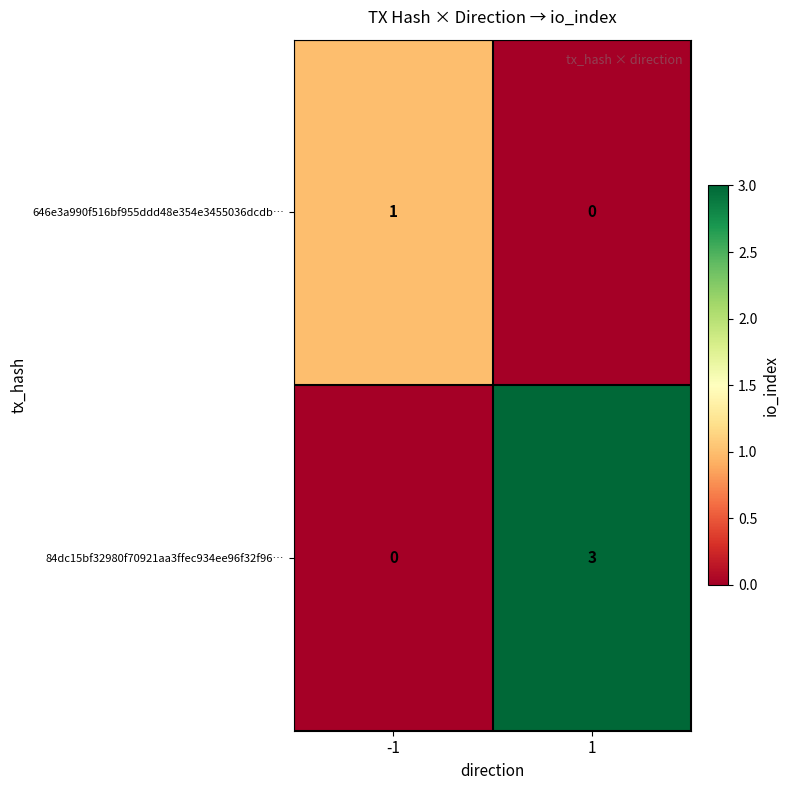

Rank the series at -1 from highest to lowest value.

646e3a990f516bf955ddd48e354e3455036dcdb…, 84dc15bf32980f70921aa3ffec934ee96f32f96…